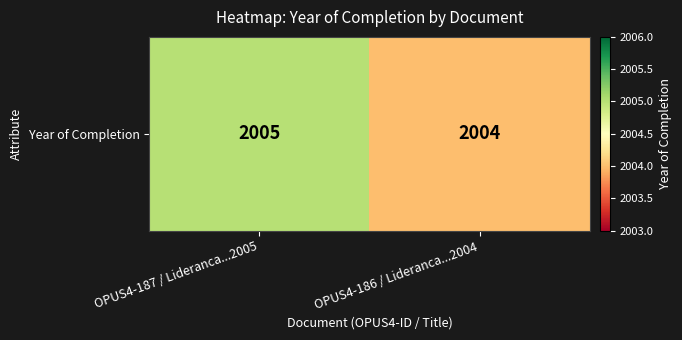

Which has a higher value, OPUS4-186 / Lideranca...2004 or OPUS4-187 / Lideranca...2005?

OPUS4-187 / Lideranca...2005